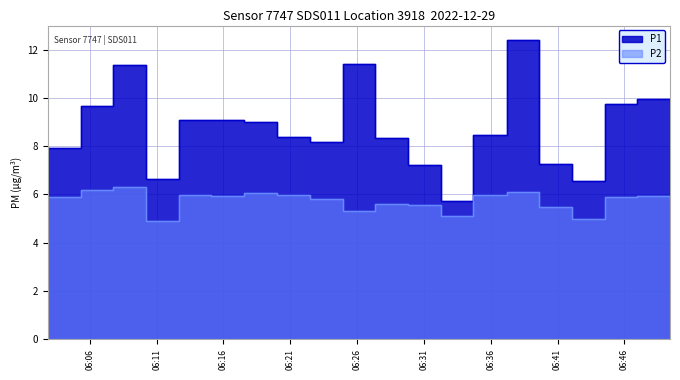

What is the spread (max minus min) of values at 2022-12-29T06:12:39?

3.1